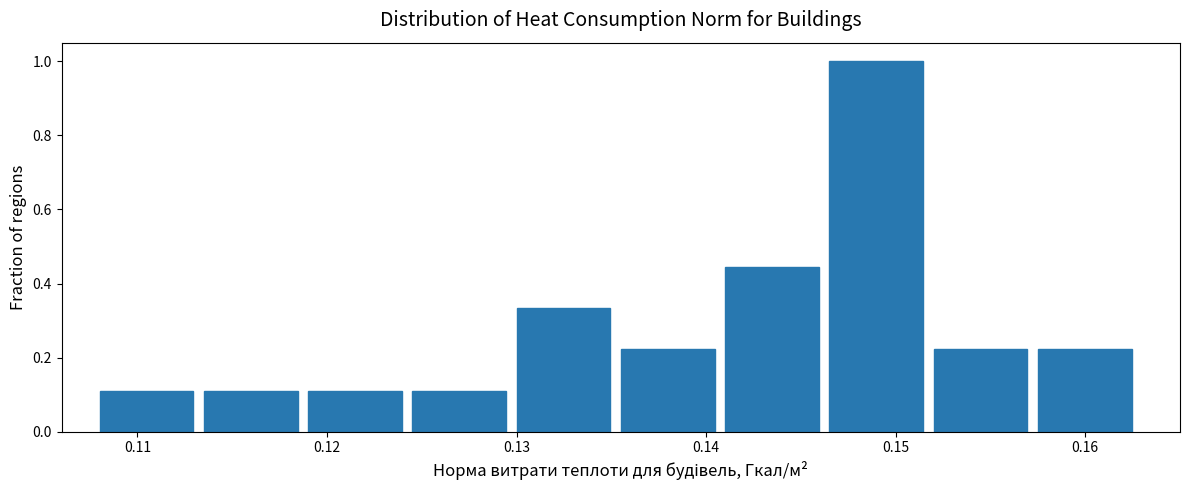

Which range on the x-axis has the tallest bar?

0.147 to 0.152